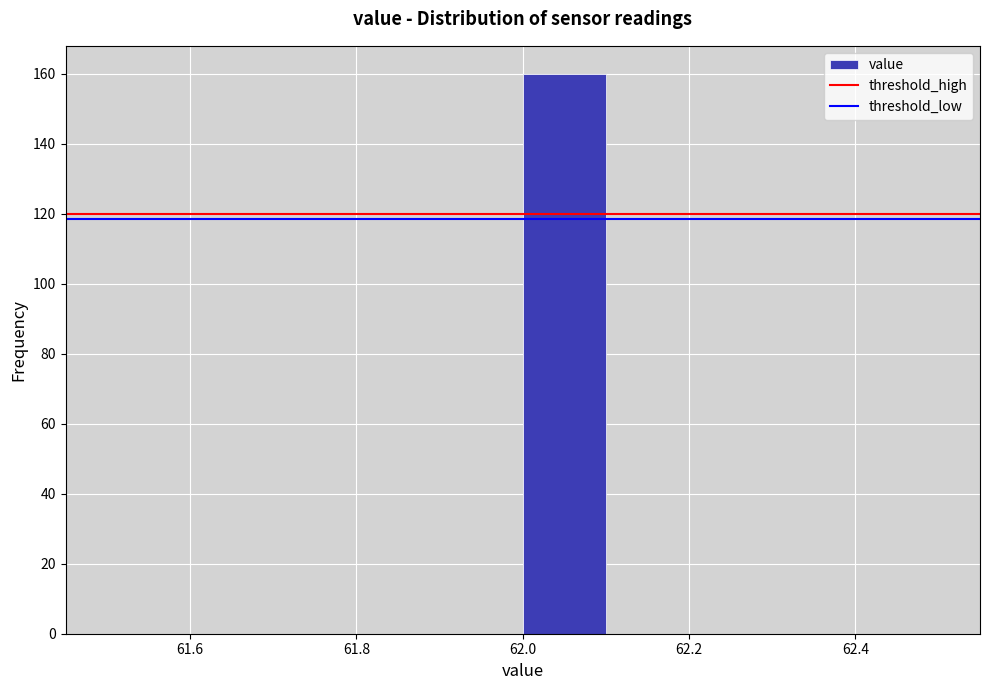

Over which range of the x-axis is the bar tallest?

62.0 to 62.1